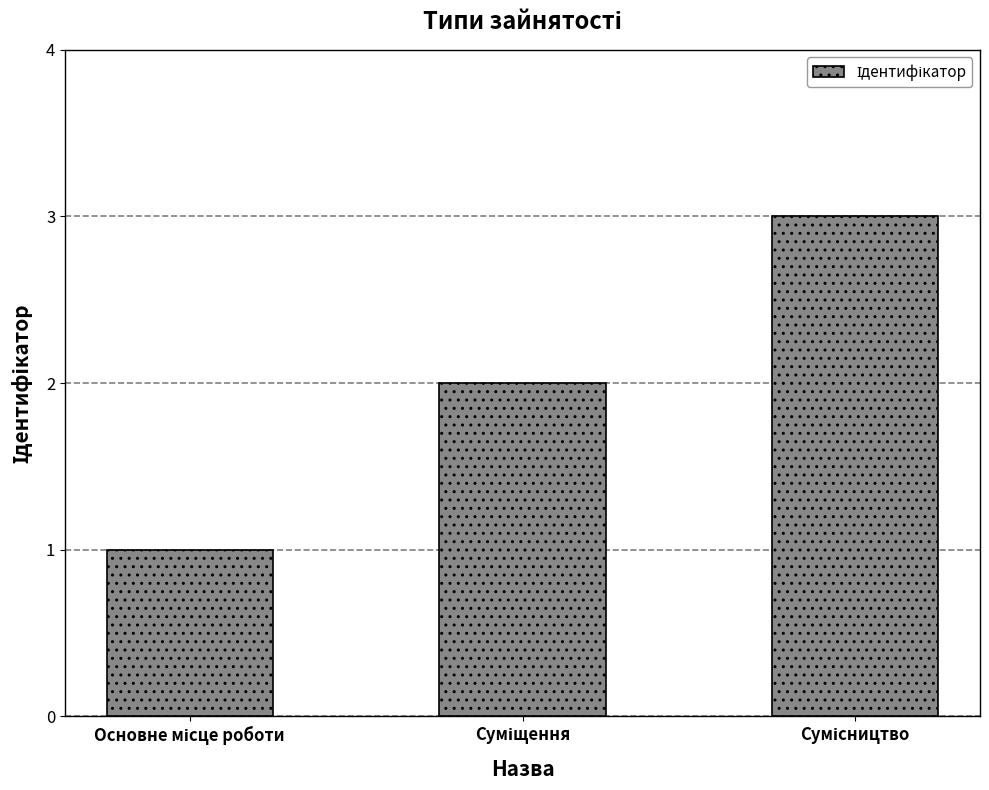

What is the maximum value shown in the chart?

3